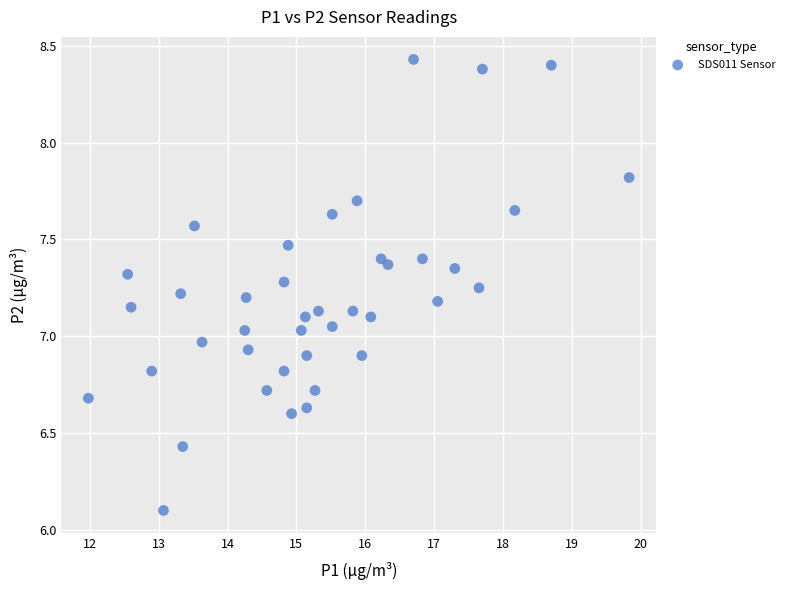

What is the range of Y values (max minus min)?

2.3